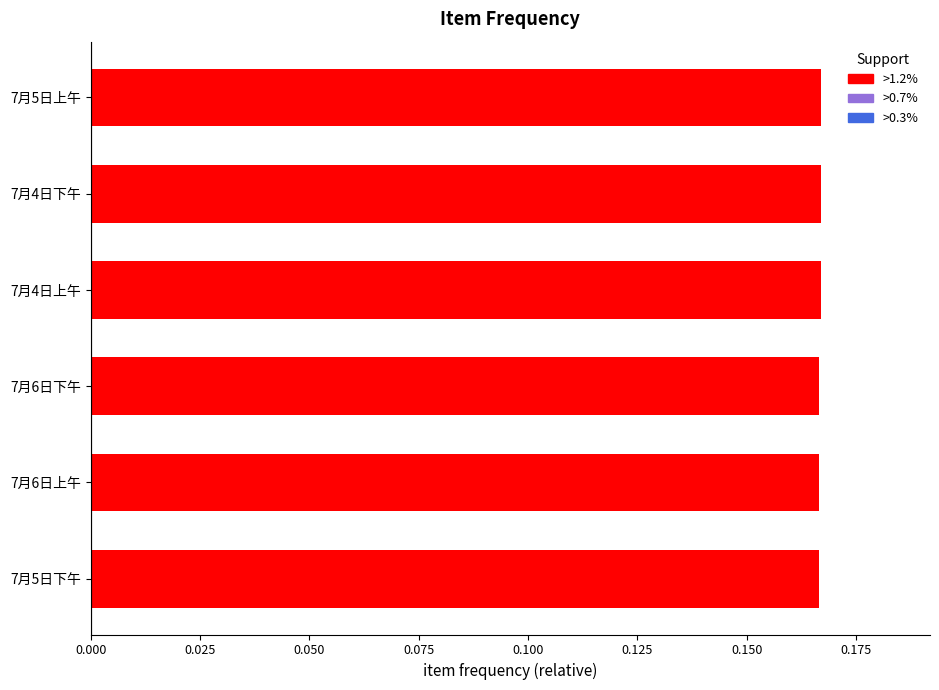

What is the sum of the values at 7月6日下午 and 7月4日下午?

0.3